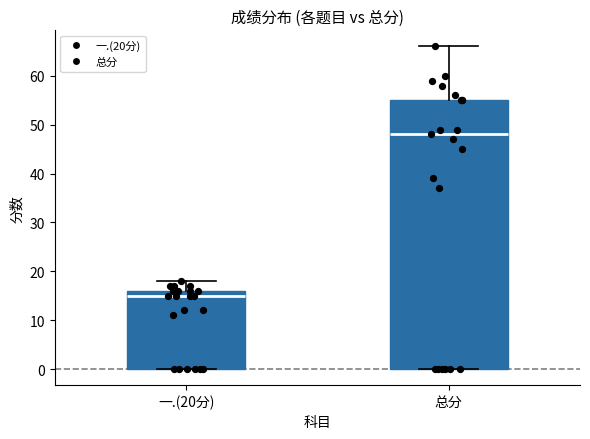

Comparing the boxes themselves (not the whiskers), which one is the tallest?

总分